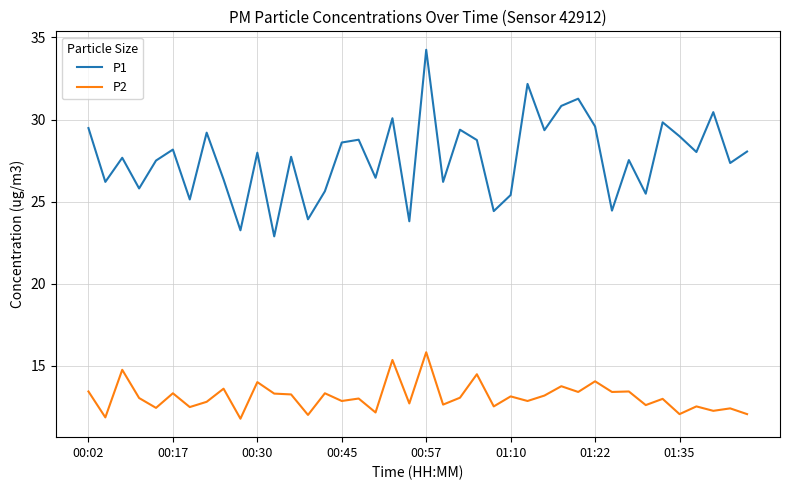

Which series has the largest total across all categories?

P1